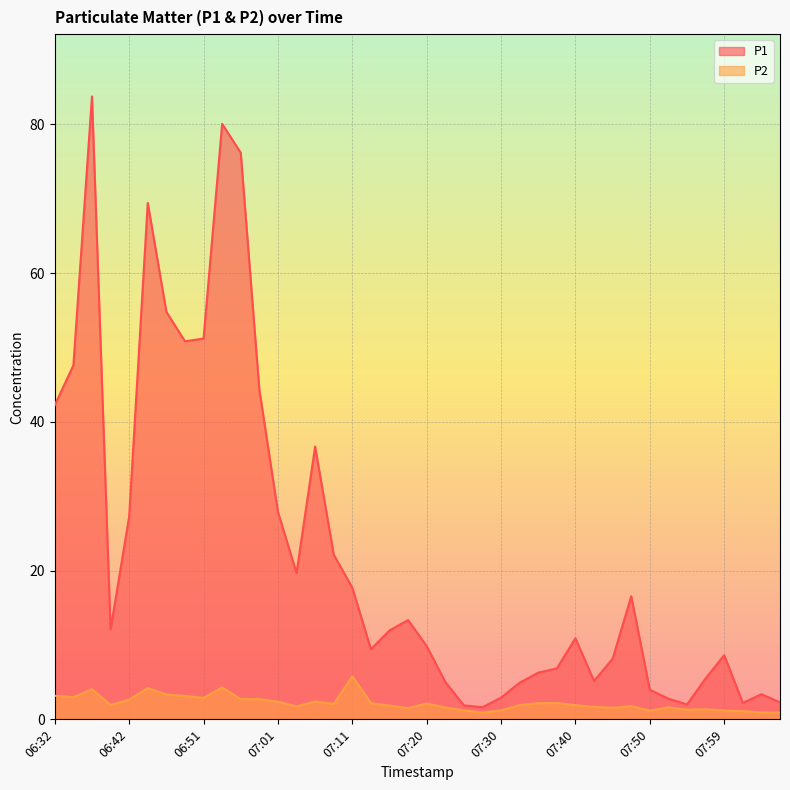

Reading right to left, transcribe all the data shown in this chart.

P1: 08:07=2.3	08:04=3.4	08:02=2.2	07:59=8.6	07:57=5.5	07:54=2.0	07:52=2.8	07:50=4.0	07:47=16.6	07:45=8.2	07:42=5.2	07:40=10.9	07:38=6.8	07:35=6.3	07:33=4.9	07:30=2.9	07:28=1.6	07:25=1.9	07:23=5.0	07:20=9.8	07:18=13.3	07:16=11.9	07:13=9.4	07:11=17.7	07:08=22.1	07:06=36.7	07:03=19.7	07:01=27.9	06:59=44.3	06:56=76.2	06:54=80.1	06:51=51.2	06:49=50.8	06:46=54.8	06:44=69.4	06:42=27.3	06:39=12.1	06:37=83.8	06:34=47.6	06:32=42.2
P2: 08:07=0.9	08:04=0.9	08:02=1.1	07:59=1.2	07:57=1.4	07:54=1.3	07:52=1.6	07:50=1.2	07:47=1.8	07:45=1.6	07:42=1.7	07:40=1.9	07:38=2.2	07:35=2.2	07:33=1.9	07:30=1.2	07:28=0.9	07:25=1.2	07:23=1.6	07:20=2.1	07:18=1.5	07:16=1.9	07:13=2.2	07:11=5.8	07:08=2.1	07:06=2.4	07:03=1.7	07:01=2.4	06:59=2.7	06:56=2.7	06:54=4.3	06:51=2.9	06:49=3.1	06:46=3.3	06:44=4.2	06:42=2.6	06:39=1.9	06:37=4.0	06:34=3.0	06:32=3.2